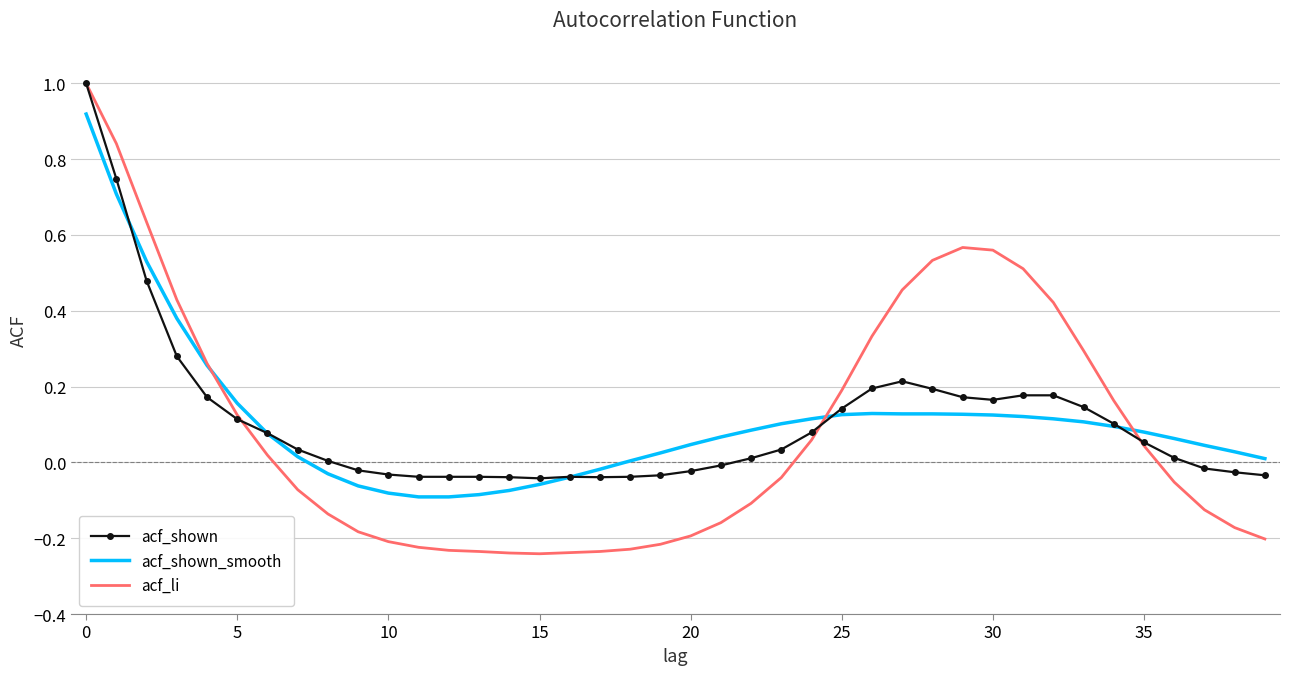

Which series has the largest range (max minus min)?

acf_li